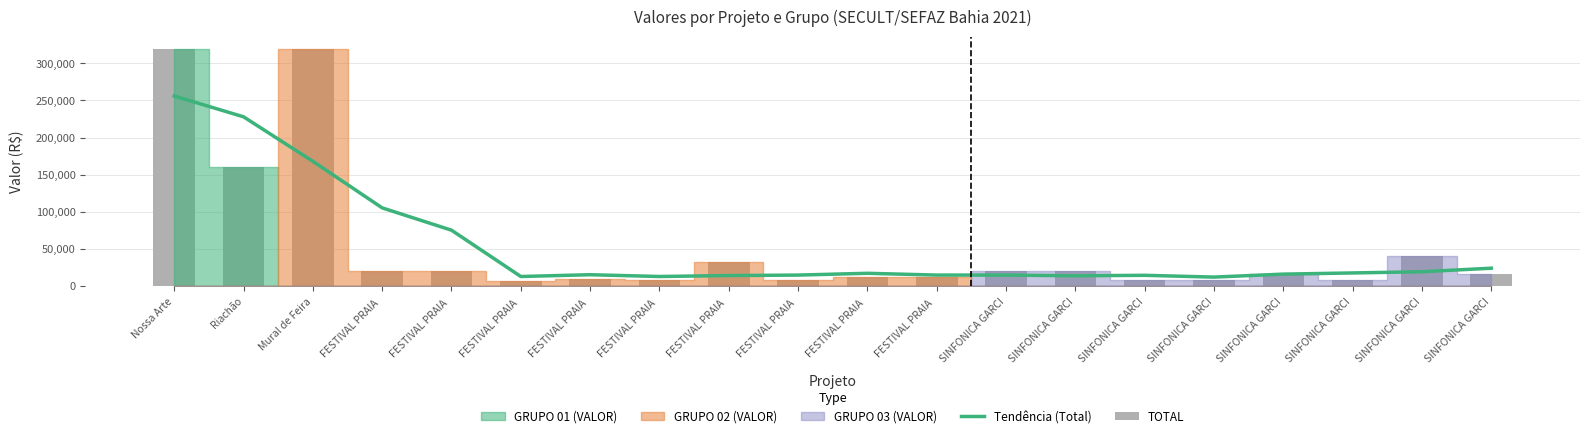

What is the sum of all Tendência (Total) values?

1065600